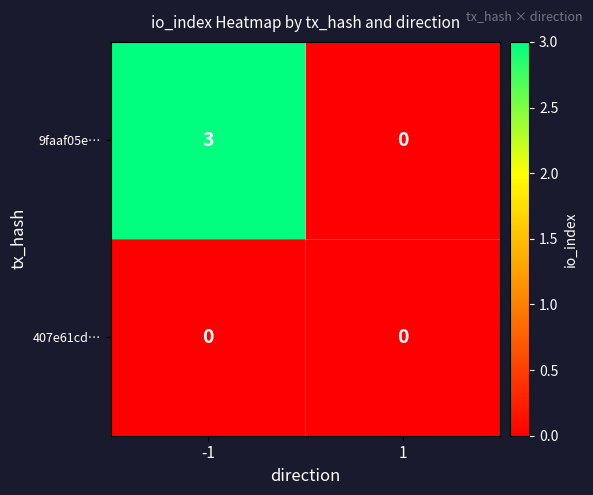

Reading left to right, what are all the values shown in this chart?

9faaf05e…: 3	0
407e61cd…: 0	0